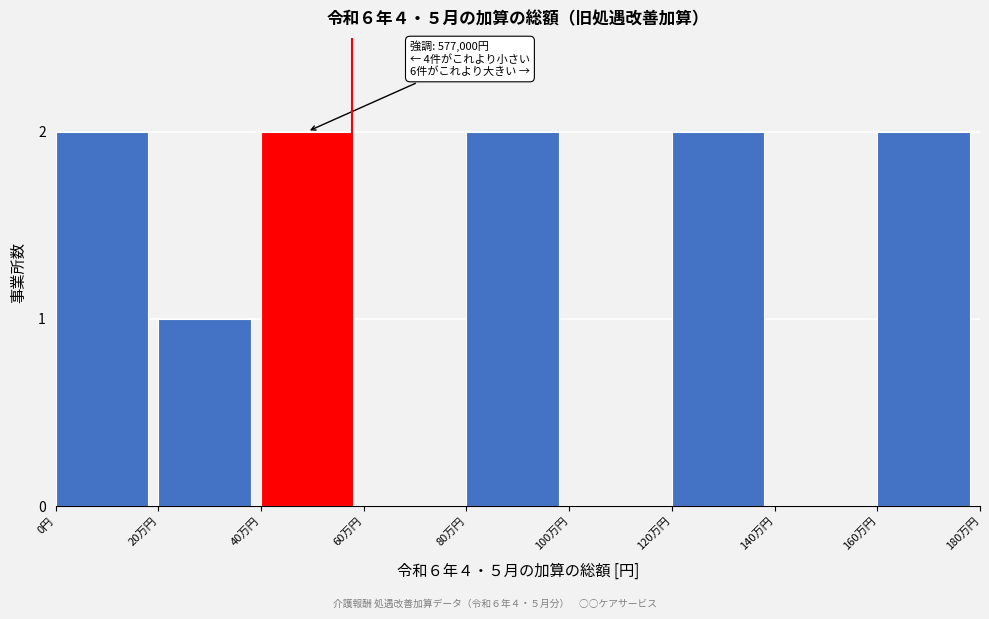

Reading left to right, what are all the values shown in this chart?

0円=2	20万円=1	40万円=2	60万円=0	80万円=2	100万円=0	120万円=2	140万円=0	160万円=2